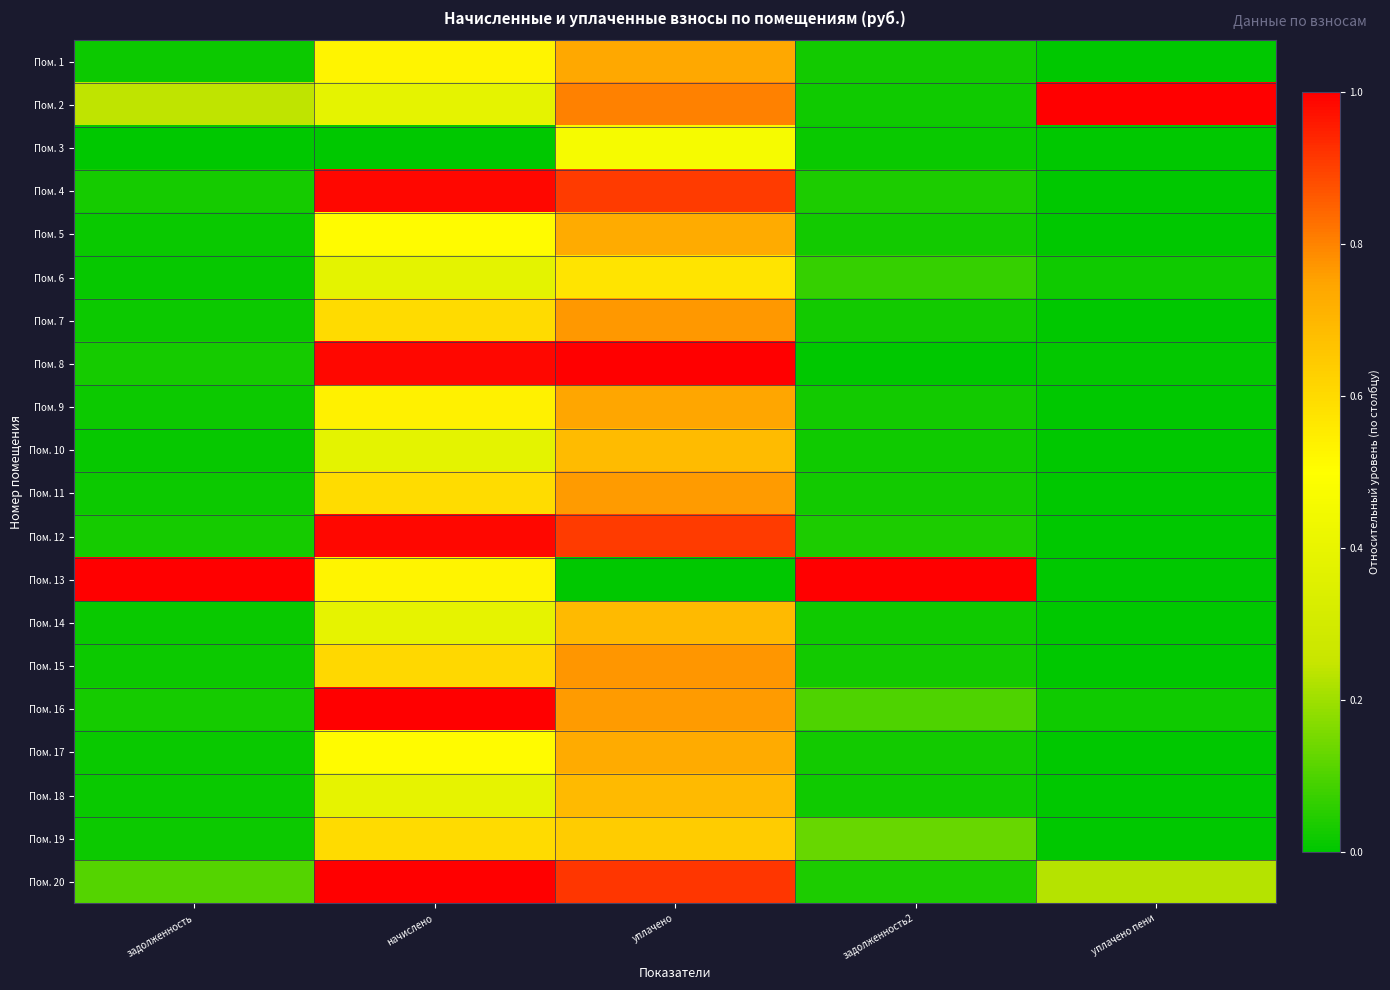

What is the maximum value shown in the chart?

1.0